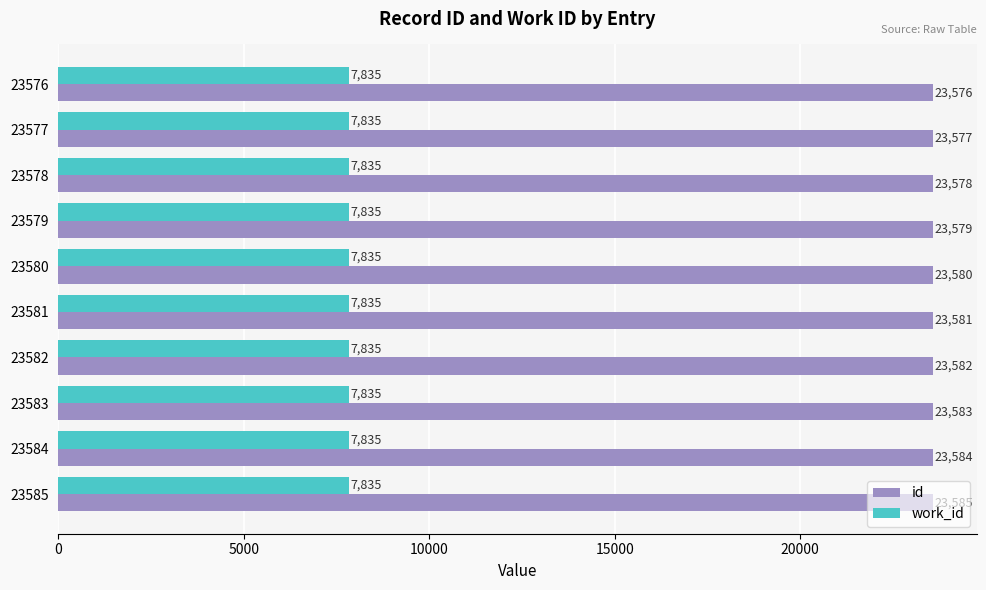

What is the spread (max minus min) of values at 23580?

15745